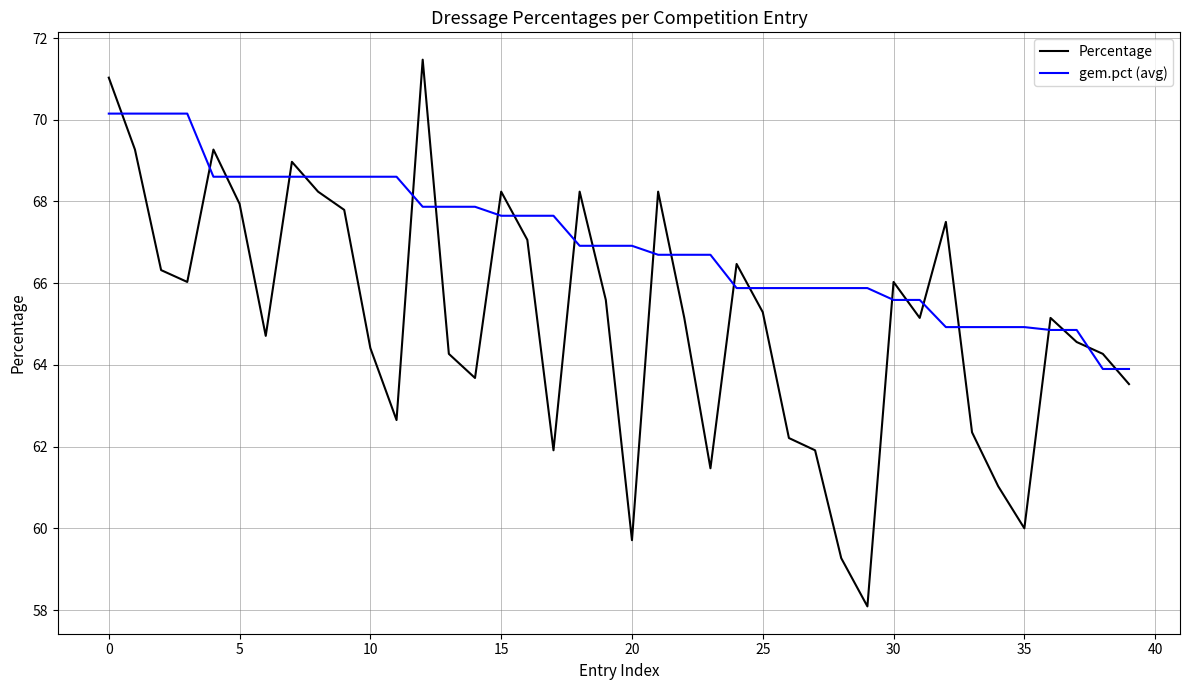

True or false: Percentage and gem.pct (avg) cross at least once.

True